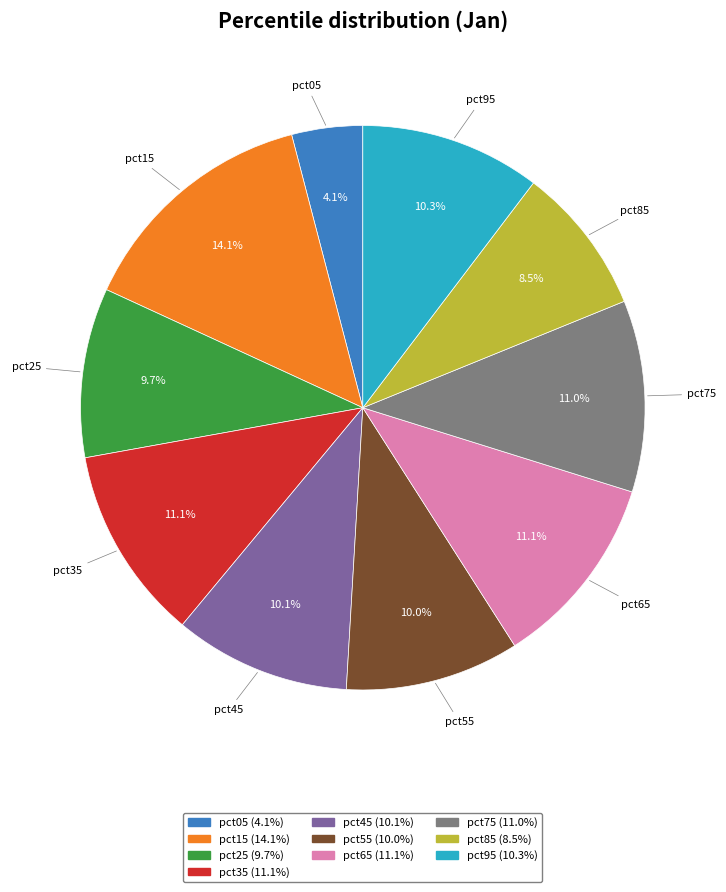

Between pct15 and pct45, which is larger?

pct15